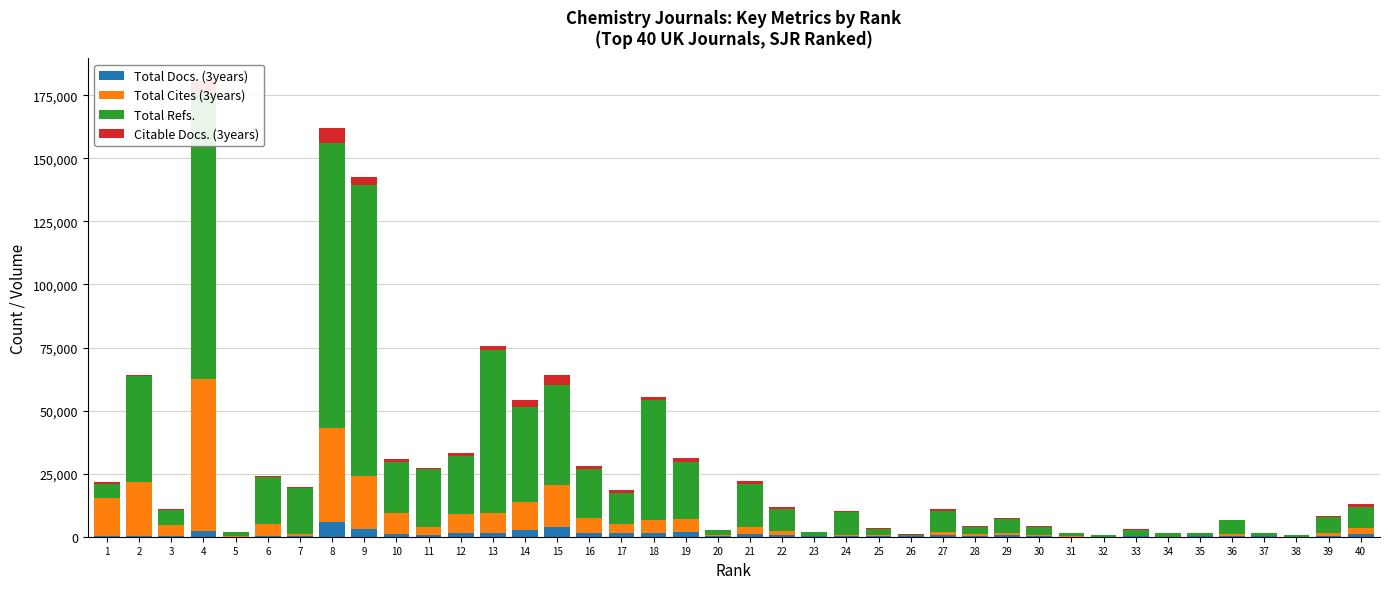

At which category is the sum across all series the highest?

4